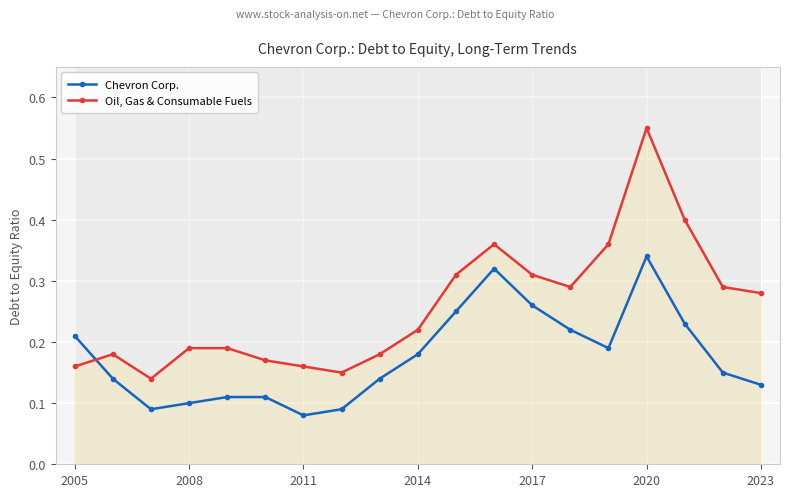

True or false: Oil, Gas & Consumable Fuels and Chevron Corp. cross at least once.

True